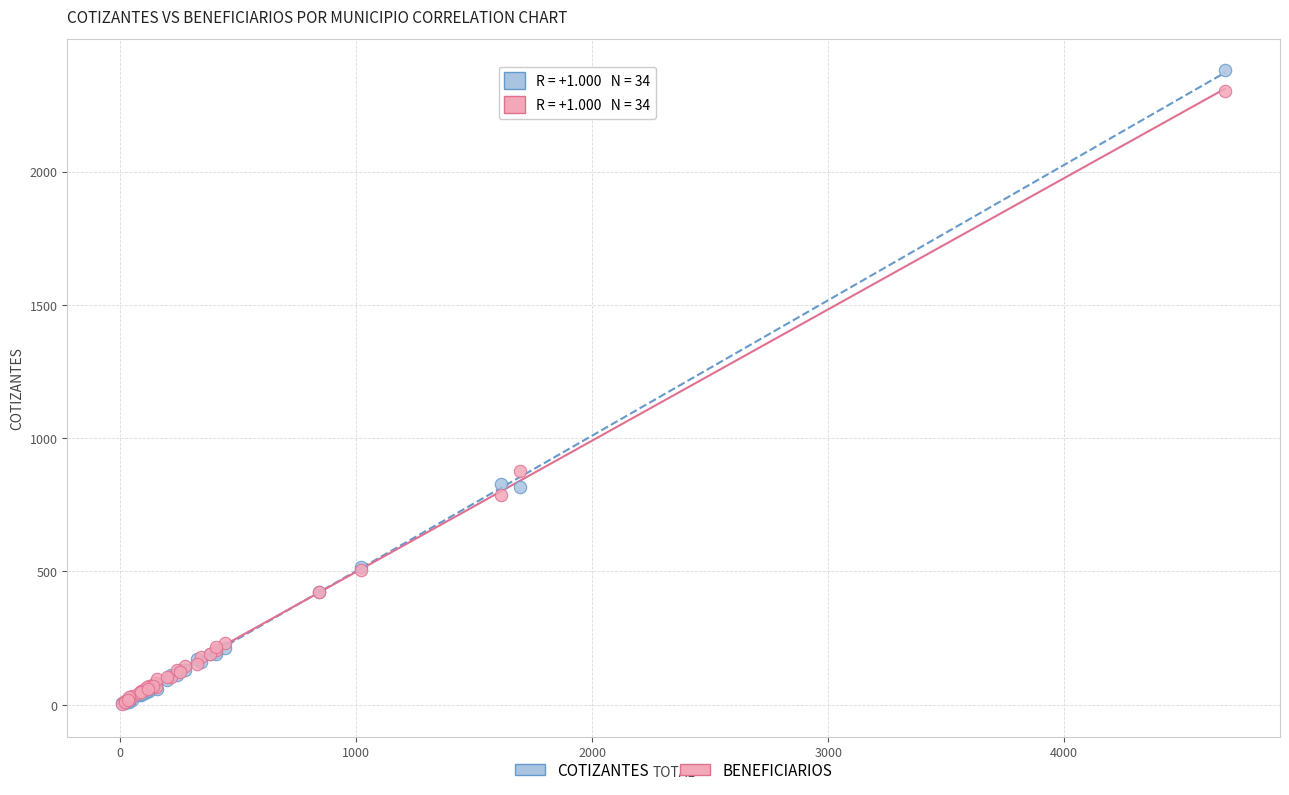

In the COTIZANTES series, what Y value is closest to 1192?

827